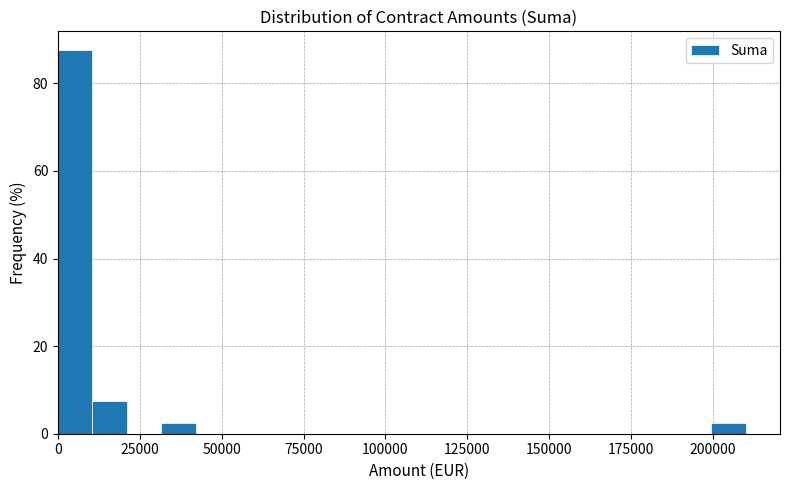

Read against the x-axis, roughly where is the centre of the tallest bar?

5000